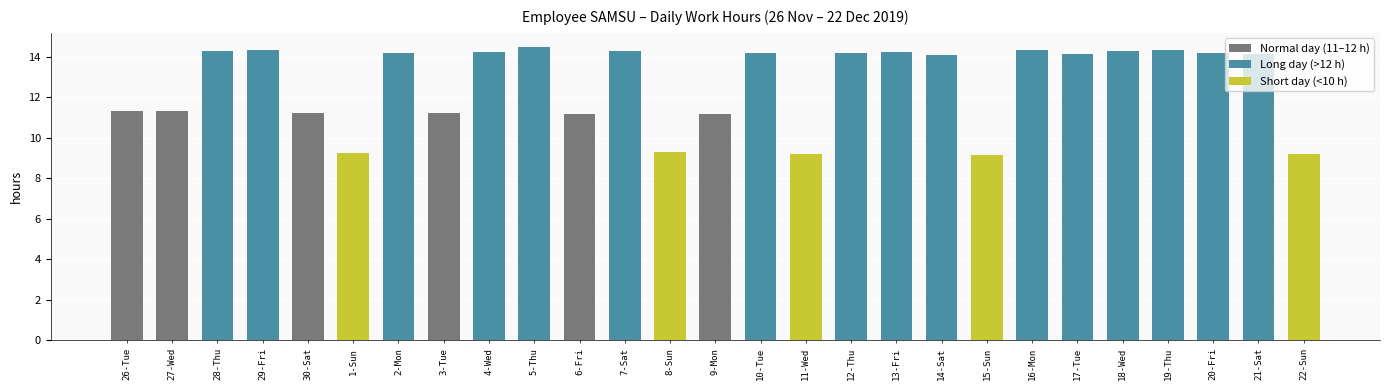

Is it true that the value at 8-Sun is 16.4?

False